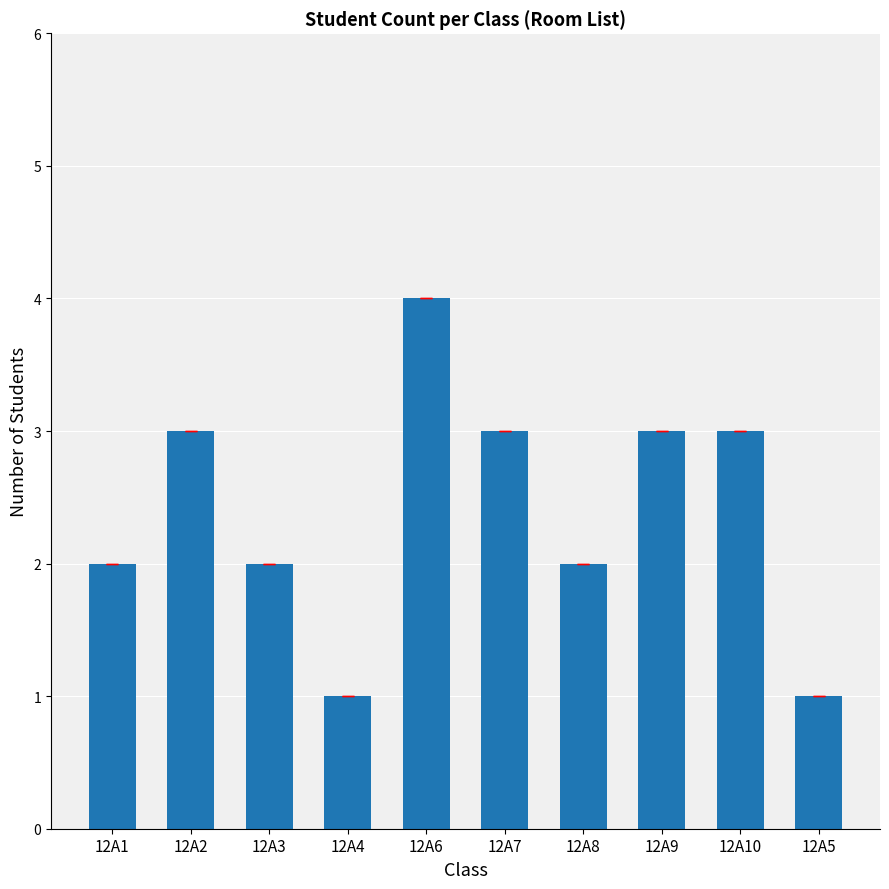

Which label corresponds to the largest value in the chart?

12A6